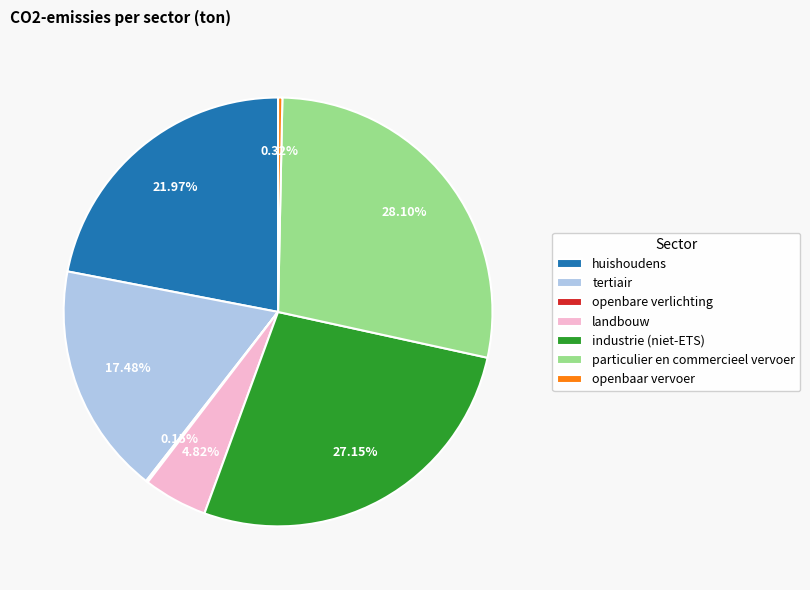

Does particulier en commercieel vervoer account for over 50% of the chart?

No